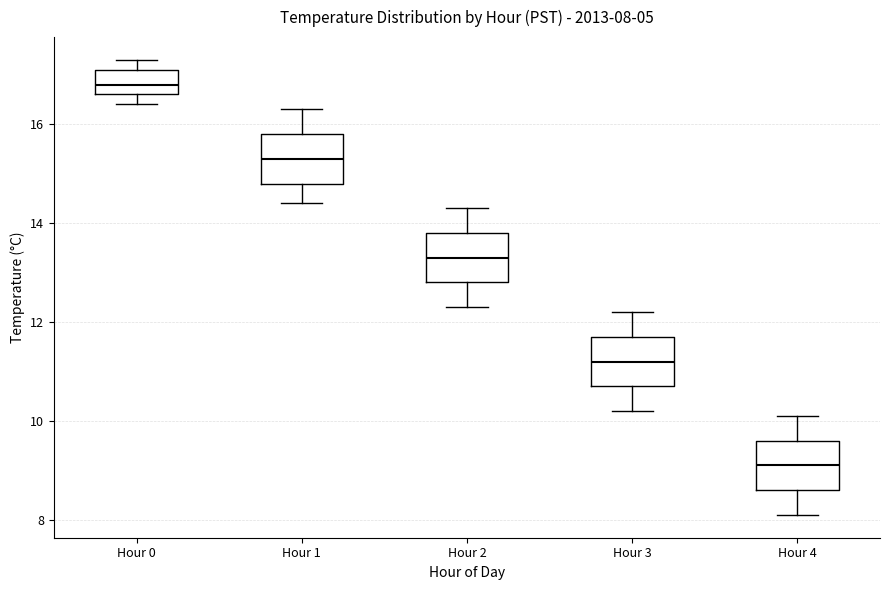

Which box has the lowest median line?

Hour 4